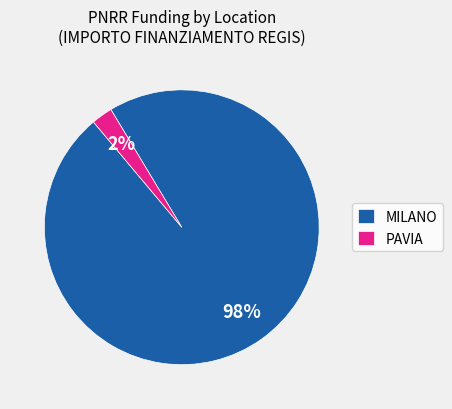

Which slice is the largest?

MILANO